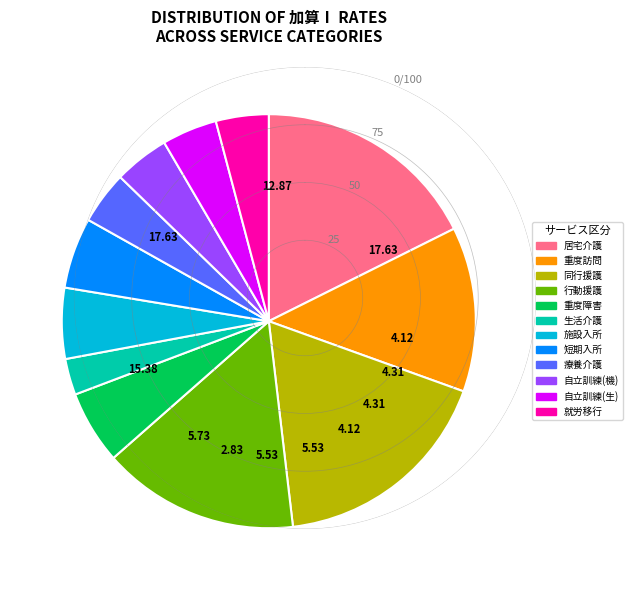

Does any single category account for the majority?

No